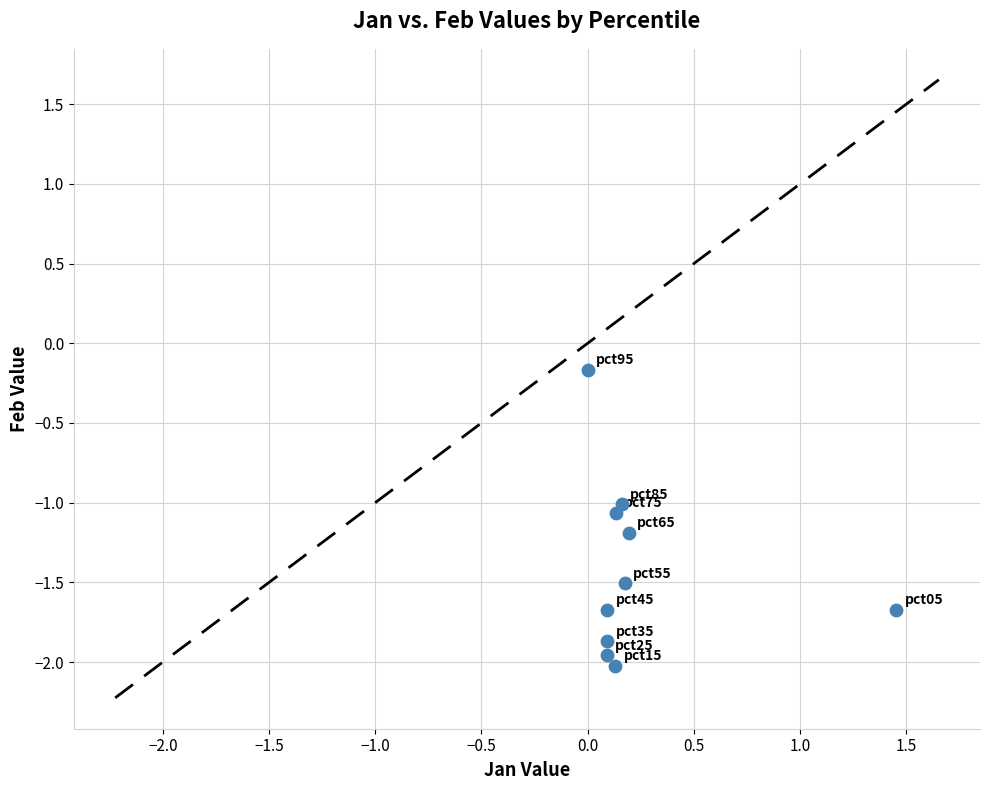

What is the average Y value?

-1.4